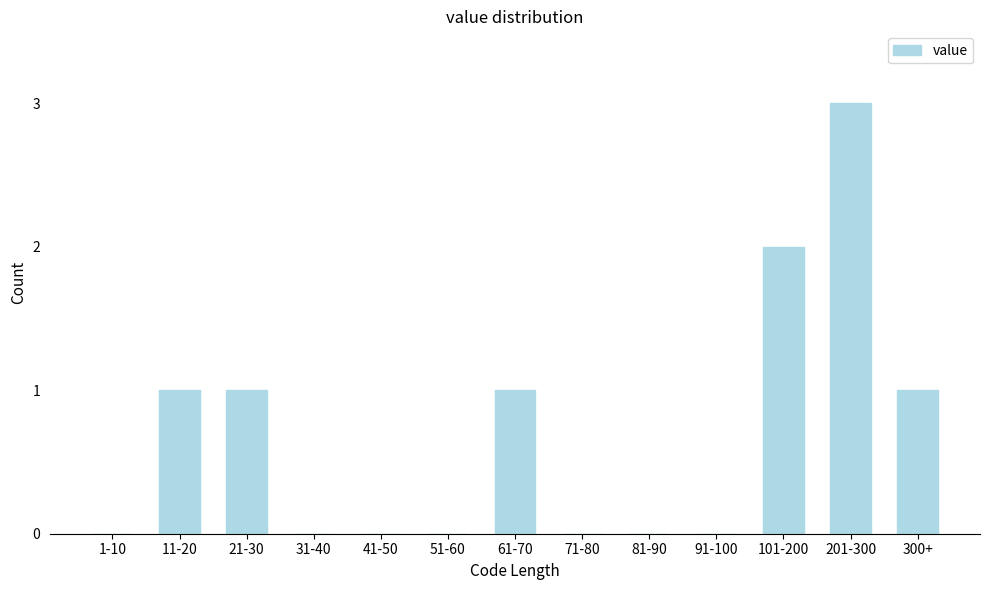

Reading left to right, extract all data points from this chart.

1-10=0	11-20=1	21-30=1	31-40=0	41-50=0	51-60=0	61-70=1	71-80=0	81-90=0	91-100=0	101-200=2	201-300=3	300+=1